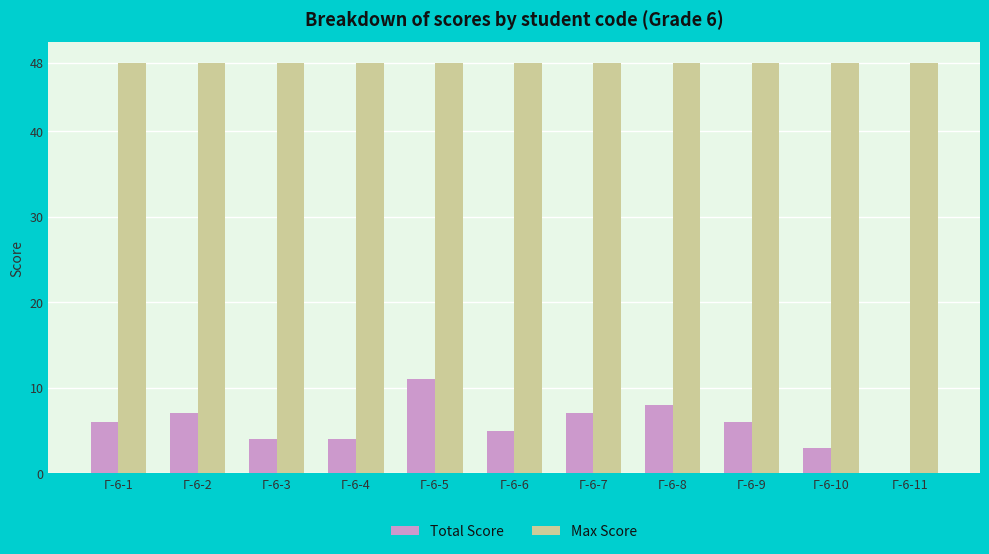

Reading left to right, transcribe all the data shown in this chart.

Total Score: 6	7	4	4	11	5	7	8	6	3	0
Max Score: 48	48	48	48	48	48	48	48	48	48	48